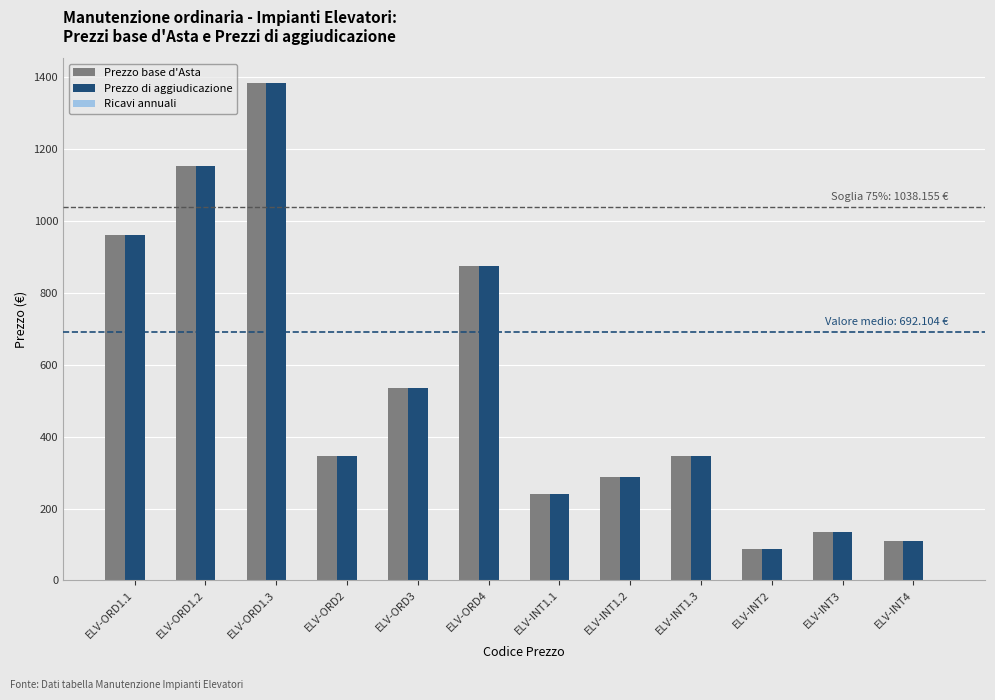

At which label is Prezzo base d'Asta closest to 735?

ELV-ORD4